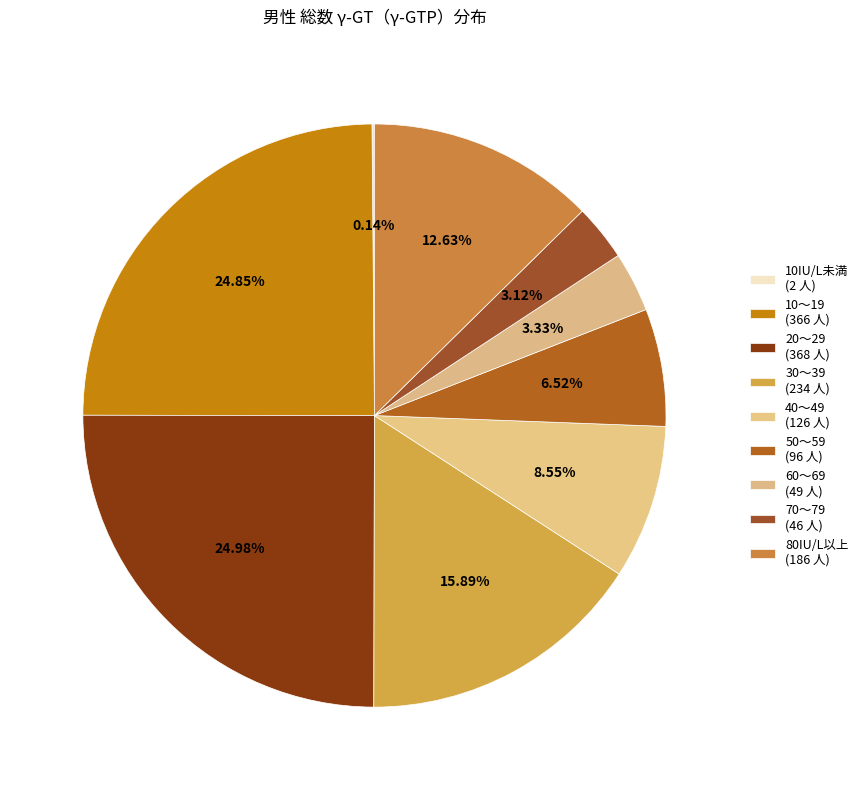

Between 80IU/L以上 and 10～19, which is larger?

10～19